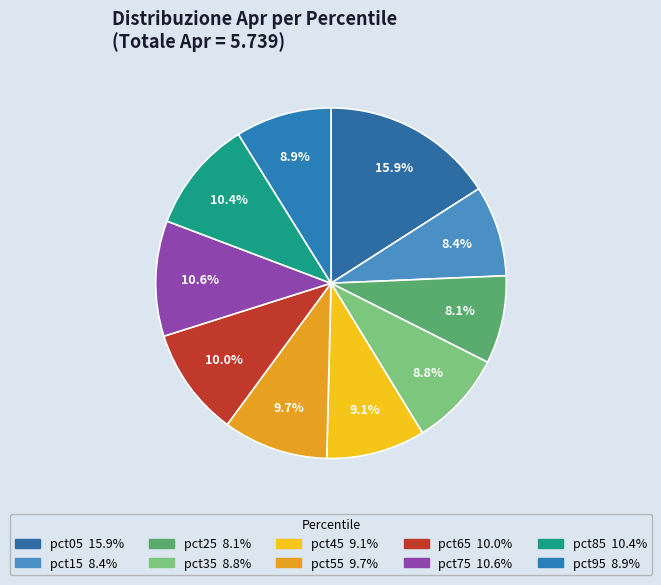

The pct55 slice represents 10% of the pie. True or false?

True